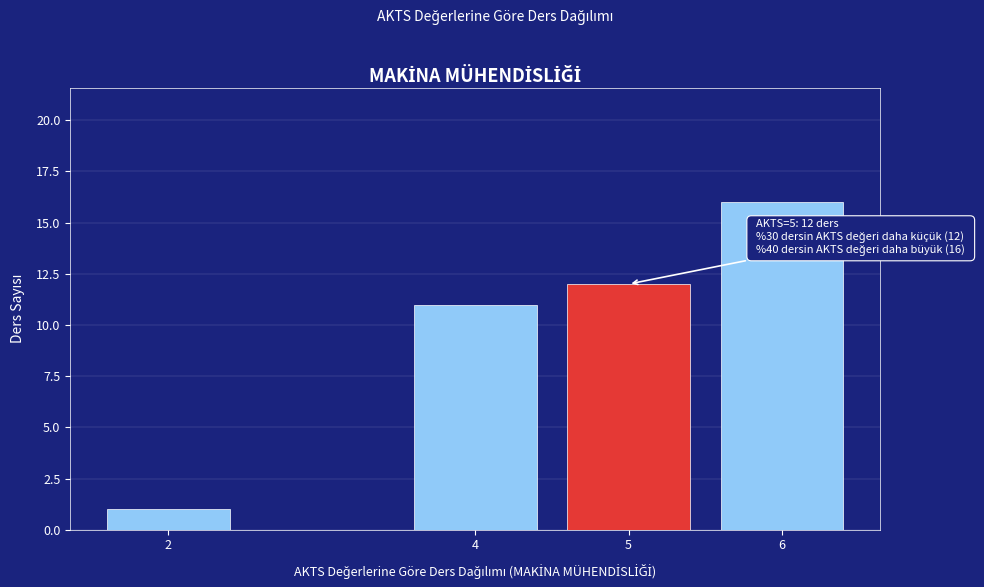

Reading left to right, transcribe all the data shown in this chart.

1	11	12	16